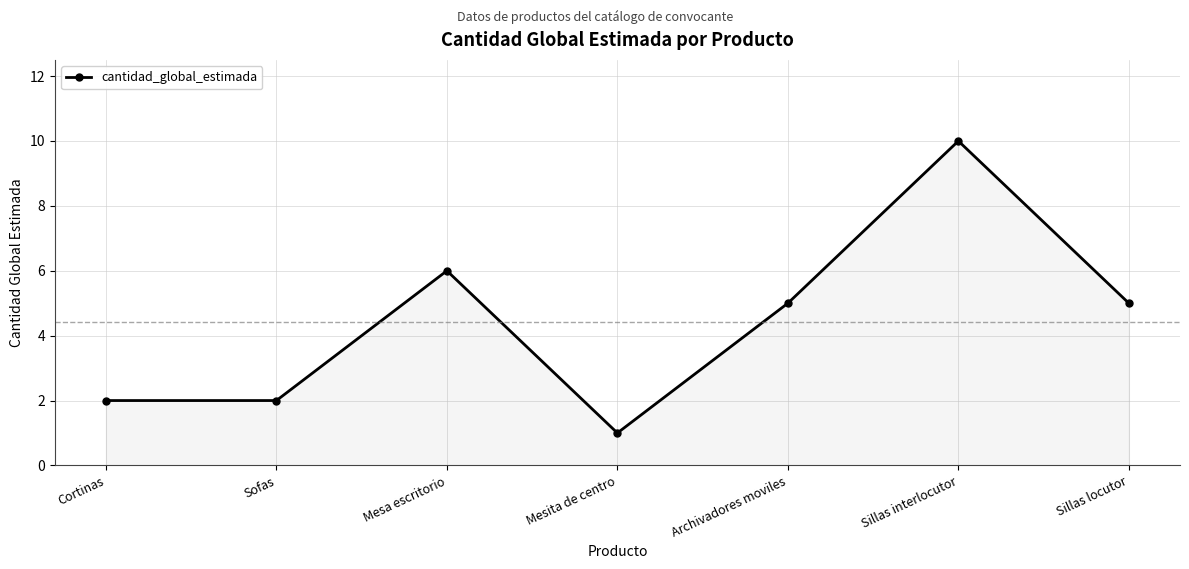

Reading left to right, transcribe all the data shown in this chart.

2	2	6	1	5	10	5